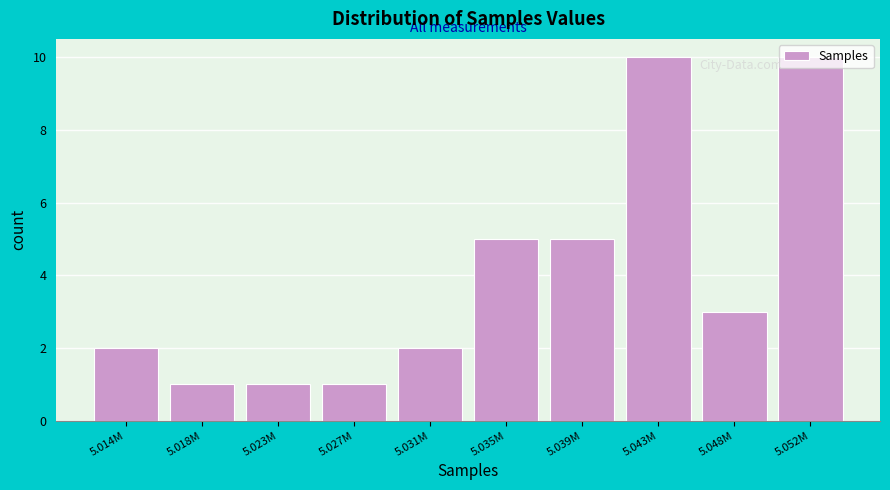

The value at 5.048M is 3. True or false?

True